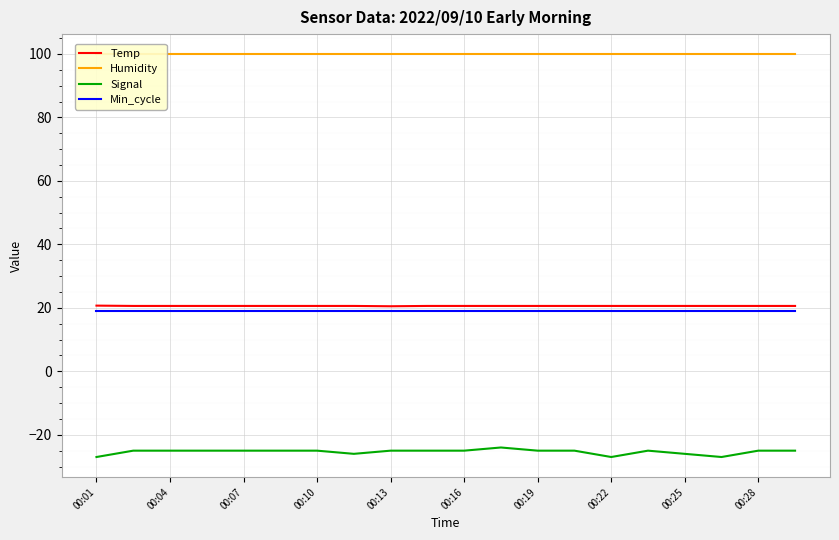

What is the greatest value displayed?

99.9